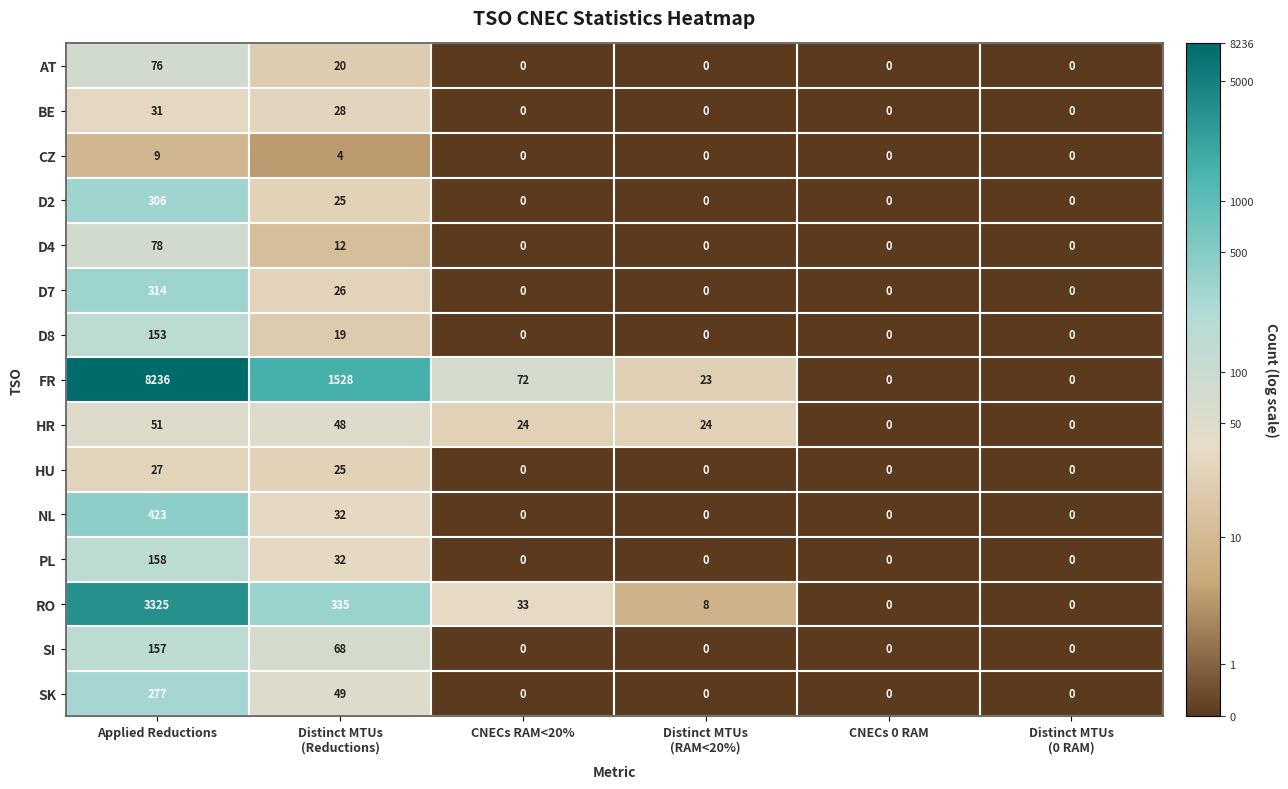

At Applied Reductions, list the series in order from smallest to largest.

CZ, HU, BE, HR, AT, D4, D8, SI, PL, SK, D2, D7, NL, RO, FR